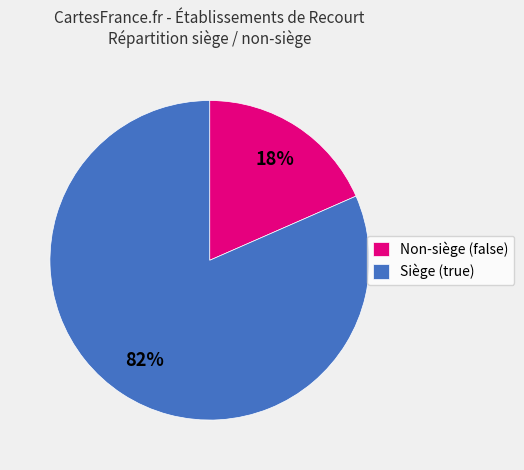

To the nearest percent, what is the combined percentage of Non-siège (false) and Siège (true)?

100%